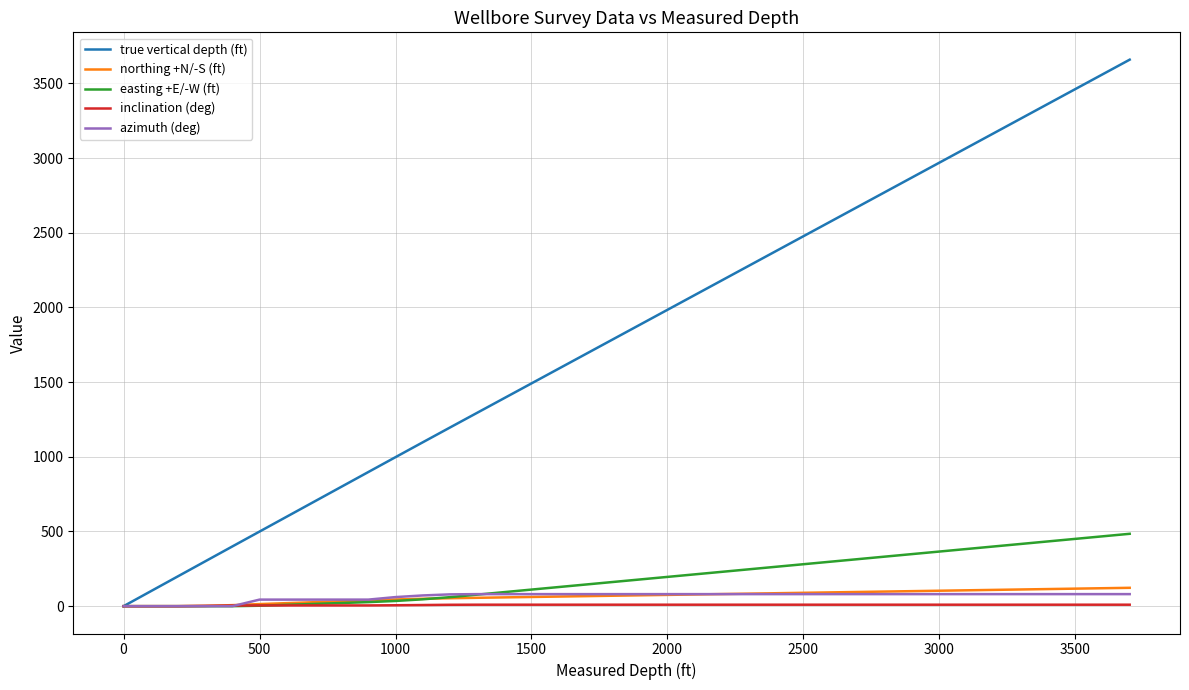

What is the difference between the maximum and minimum values in the northing +N/-S (ft) series?

122.9